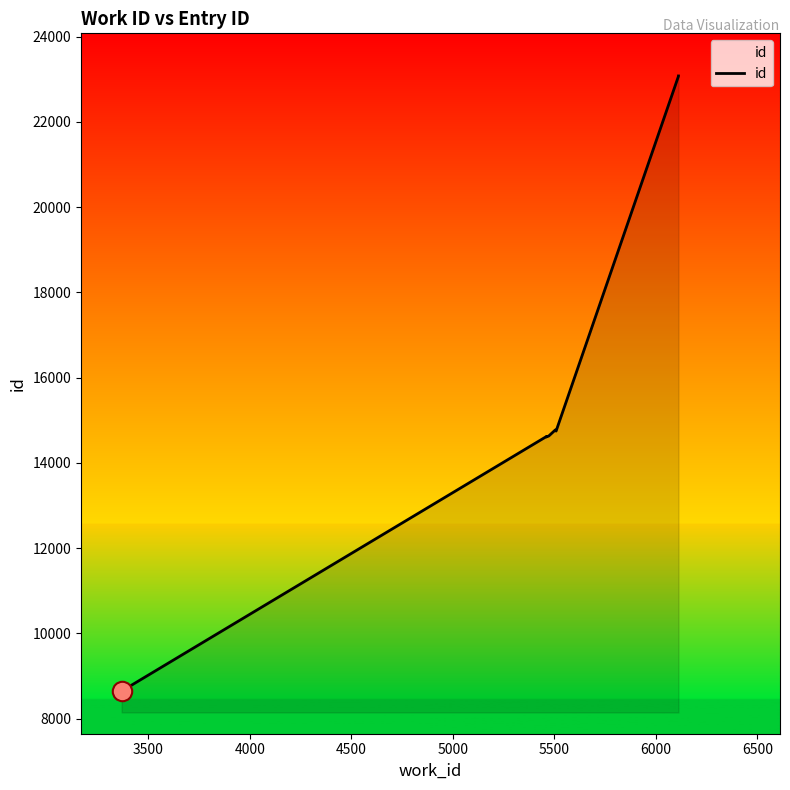

What is the smallest value displayed?

8645